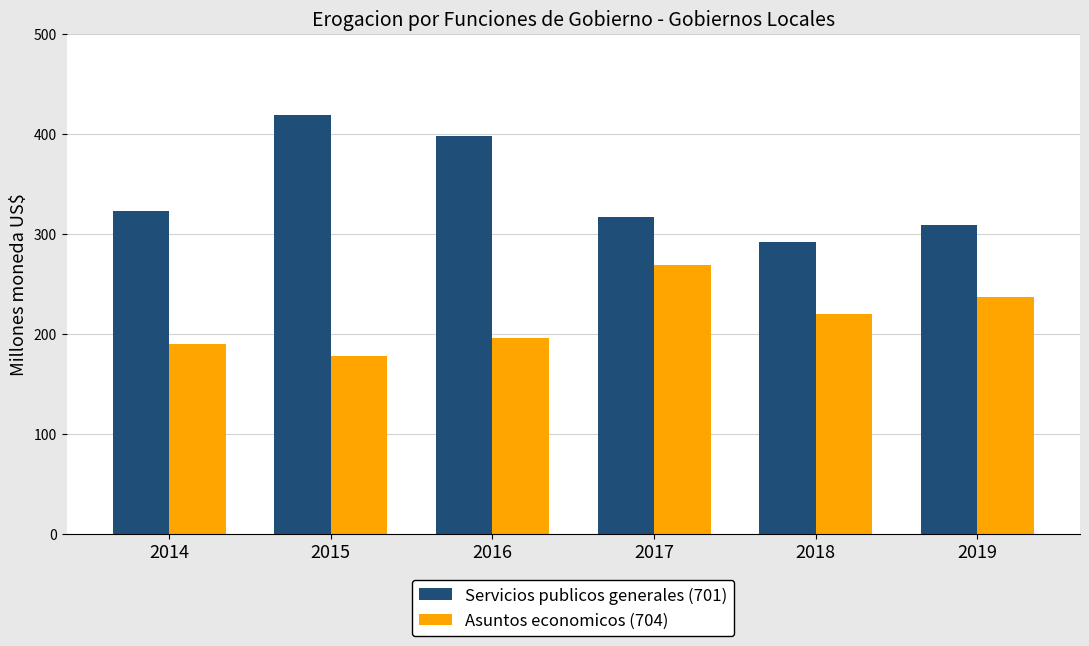

What is the spread (max minus min) of values at 2015?

240.5